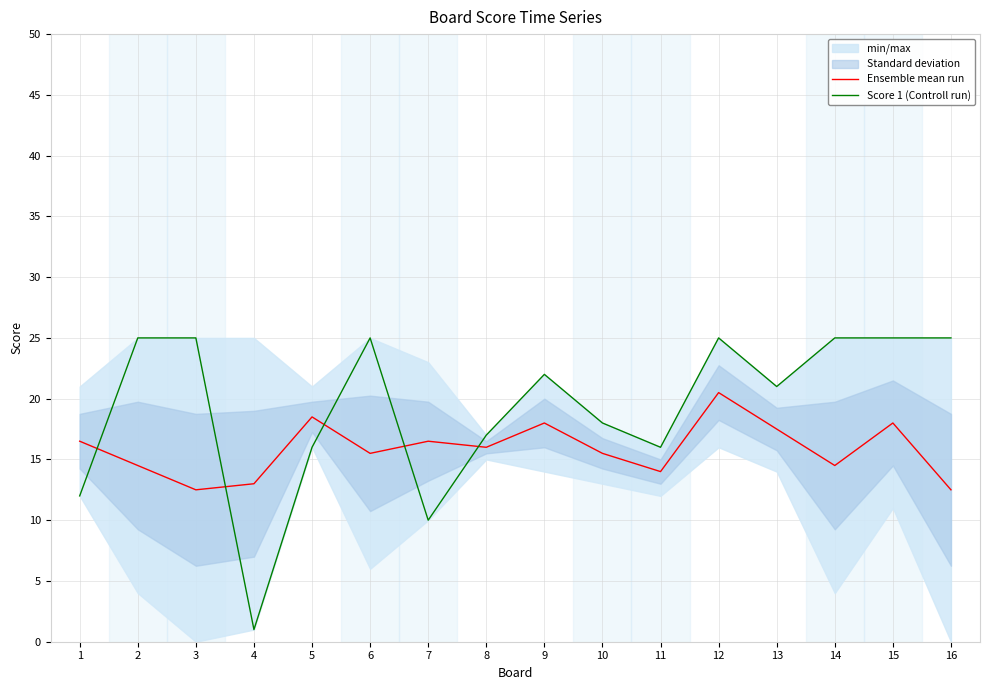

Reading left to right, what are all the values shown in this chart?

Ensemble mean run: 1=16.5	2=14.5	3=12.5	4=13.0	5=18.5	6=15.5	7=16.5	8=16.0	9=18.0	10=15.5	11=14.0	12=20.5	13=17.5	14=14.5	15=18.0	16=12.5
Score 1 (Controll run): 1=12.0	2=25.0	3=25.0	4=1.0	5=16.0	6=25.0	7=10.0	8=17.0	9=22.0	10=18.0	11=16.0	12=25.0	13=21.0	14=25.0	15=25.0	16=25.0